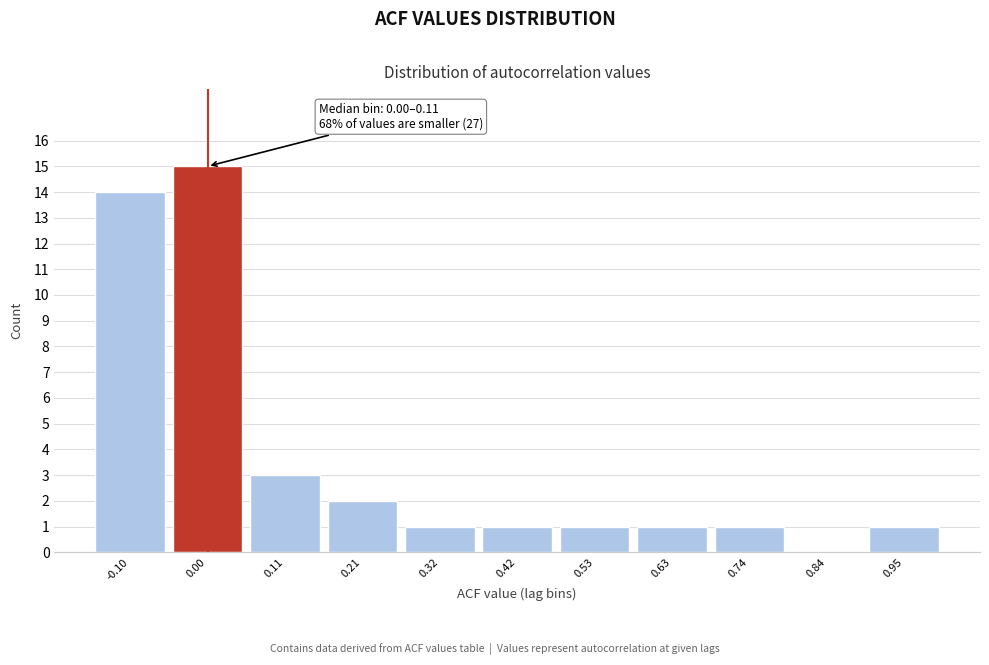

Reading left to right, what are all the values shown in this chart?

-0.10=14	0.00=15	0.11=3	0.21=2	0.32=1	0.42=1	0.53=1	0.63=1	0.74=1	0.84=0	0.95=1